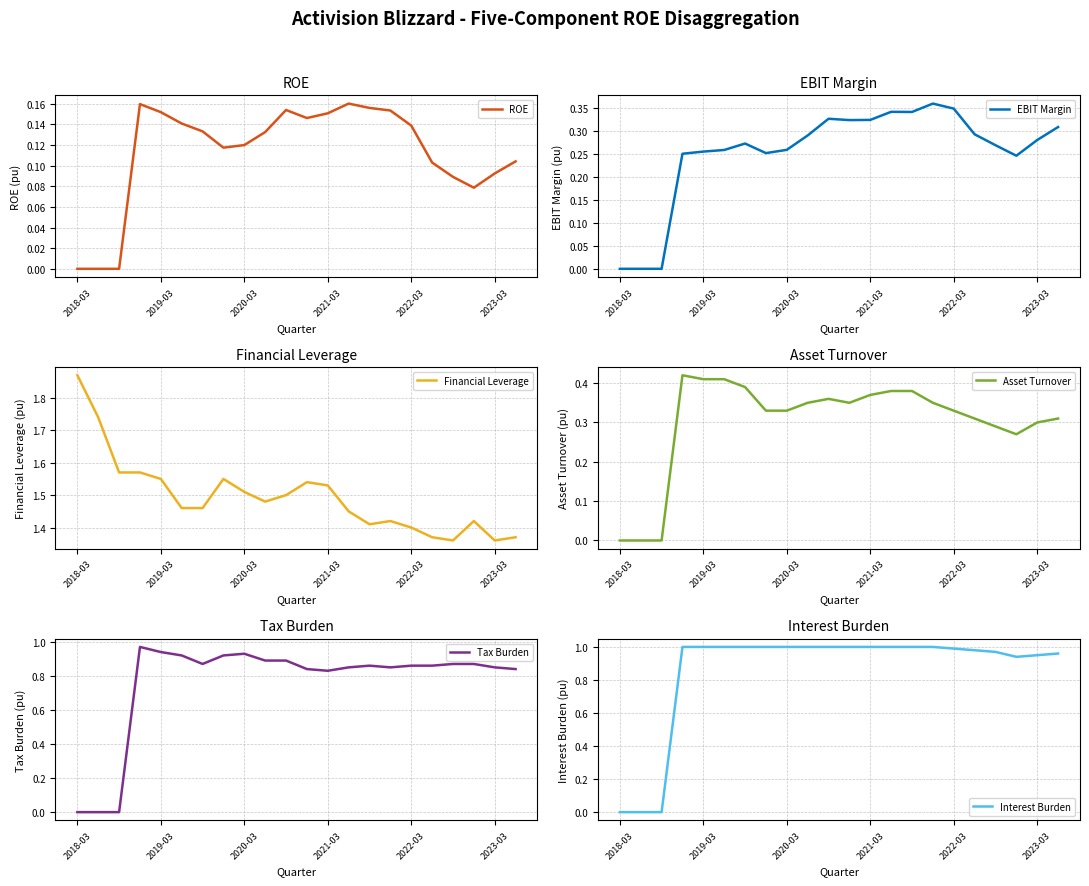

How many lines are shown in the chart?

6